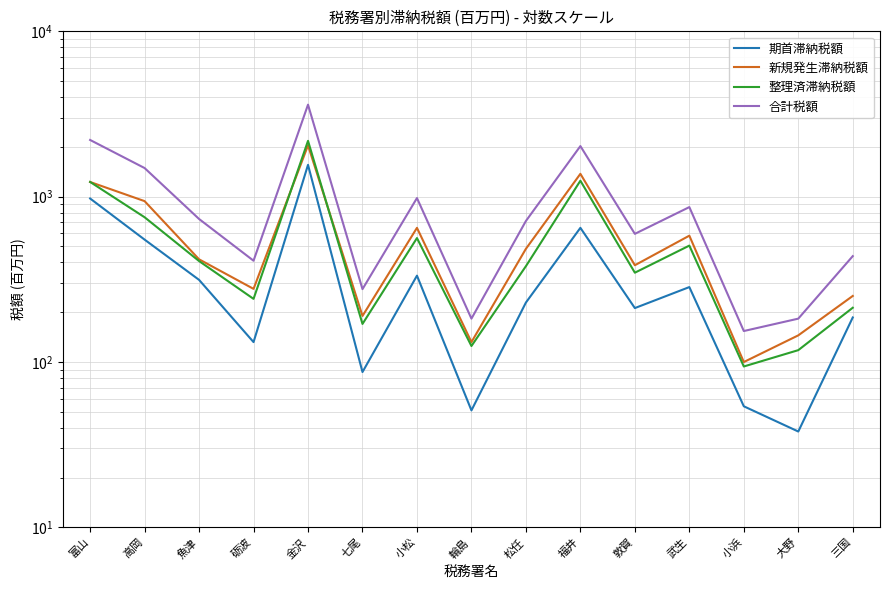

True or false: 新規発生滞納税額 and 期首滞納税額 intersect in this chart.

False